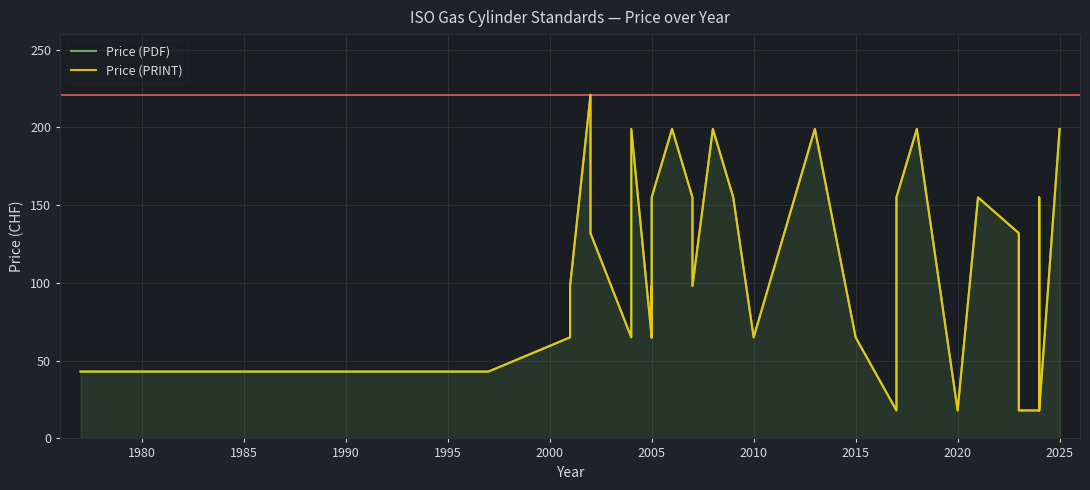

Count the number of categories in the chart.

40